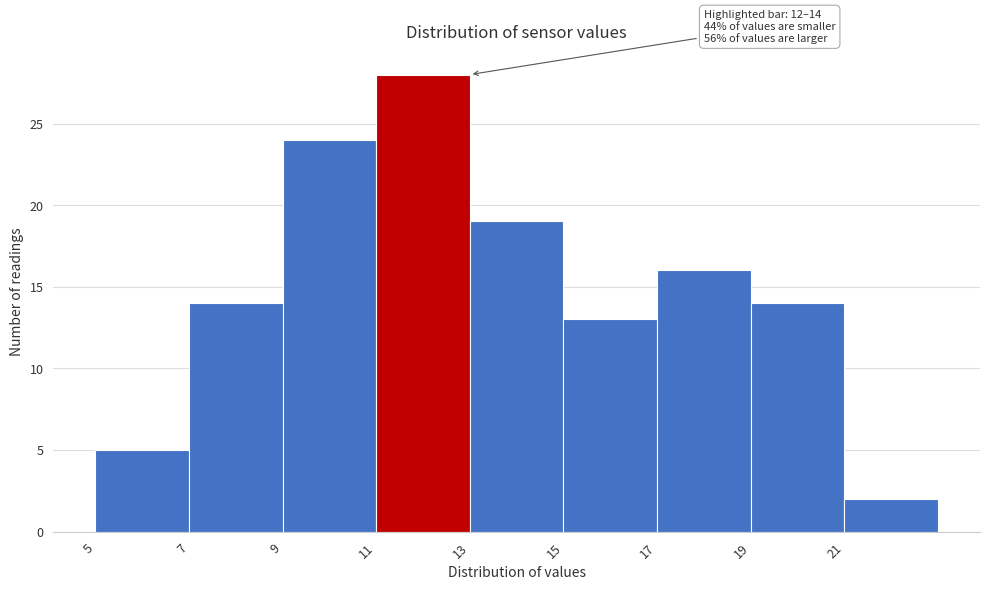

Which range on the x-axis has the tallest bar?

11 to 13